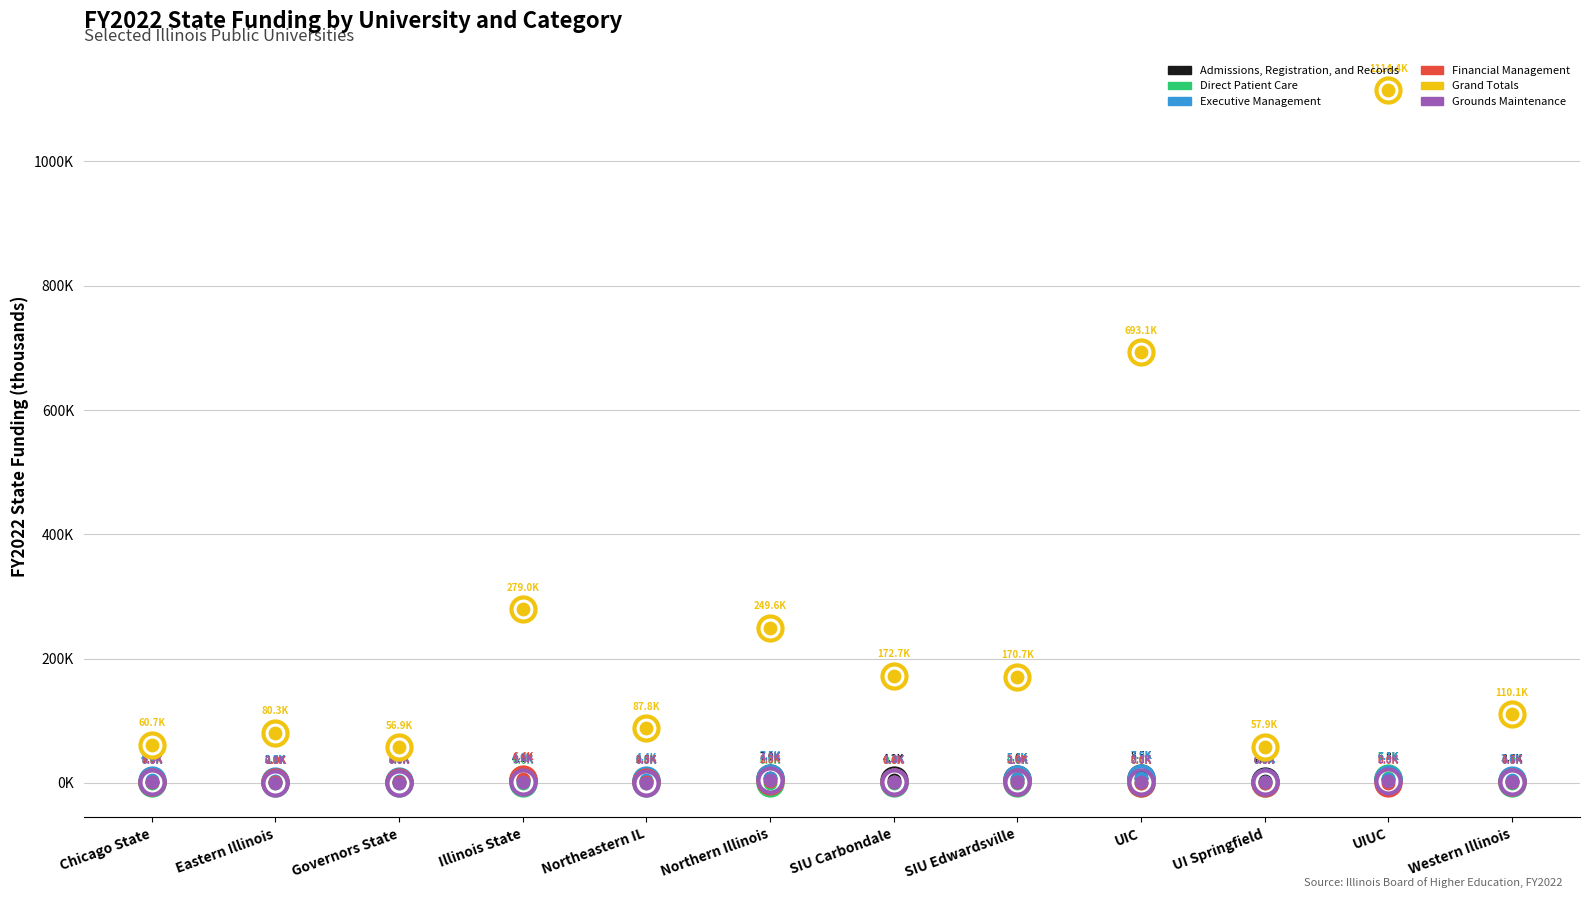

At how many categories does at least one series exceed 756156?

1